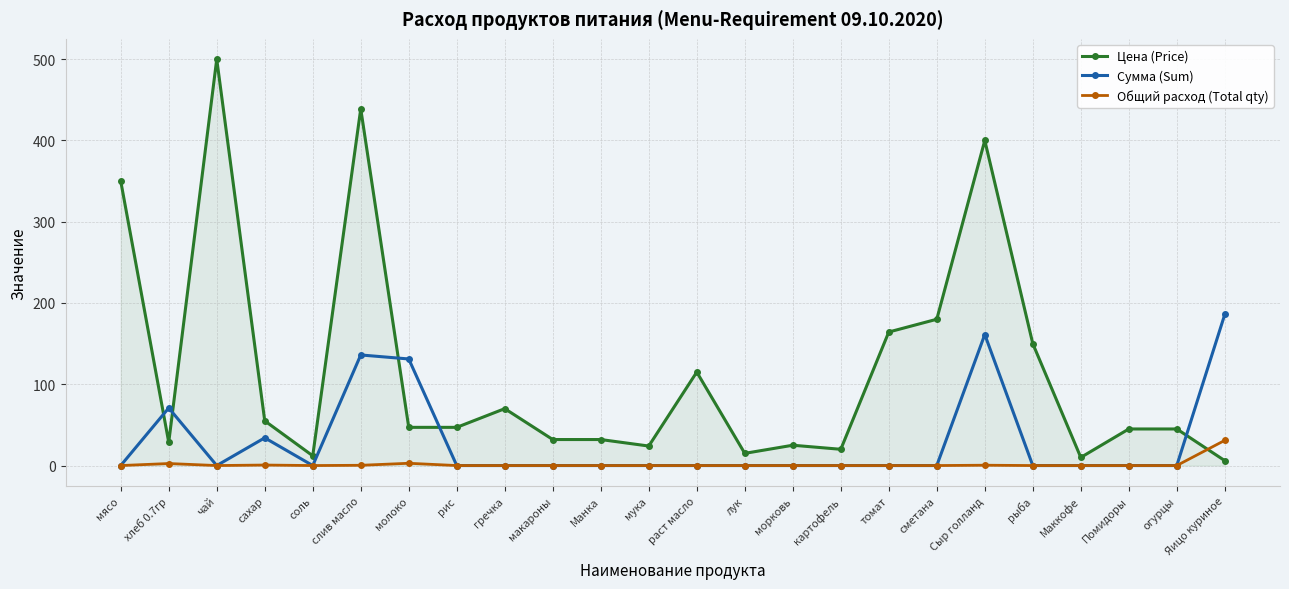

Which series has the largest total across all categories?

Цена (Price)